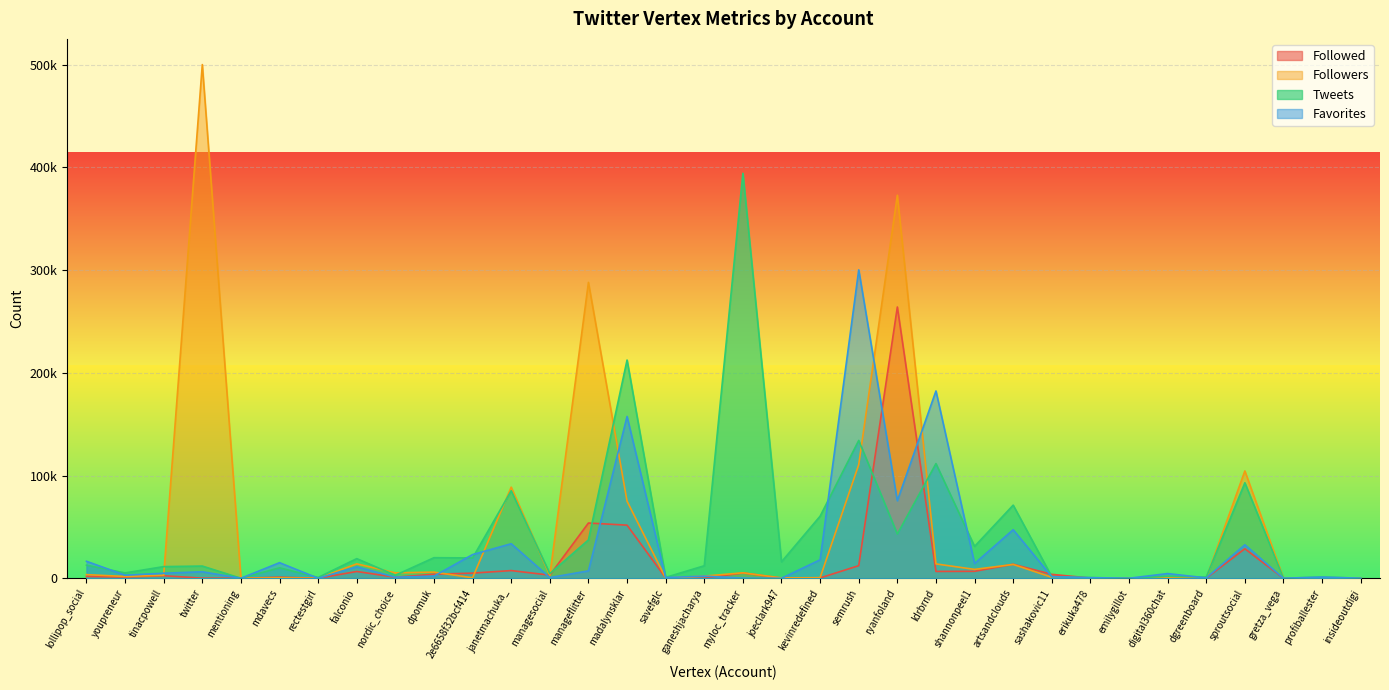

Which series ends up on top after the final intersection of Followed and Tweets?

Followed